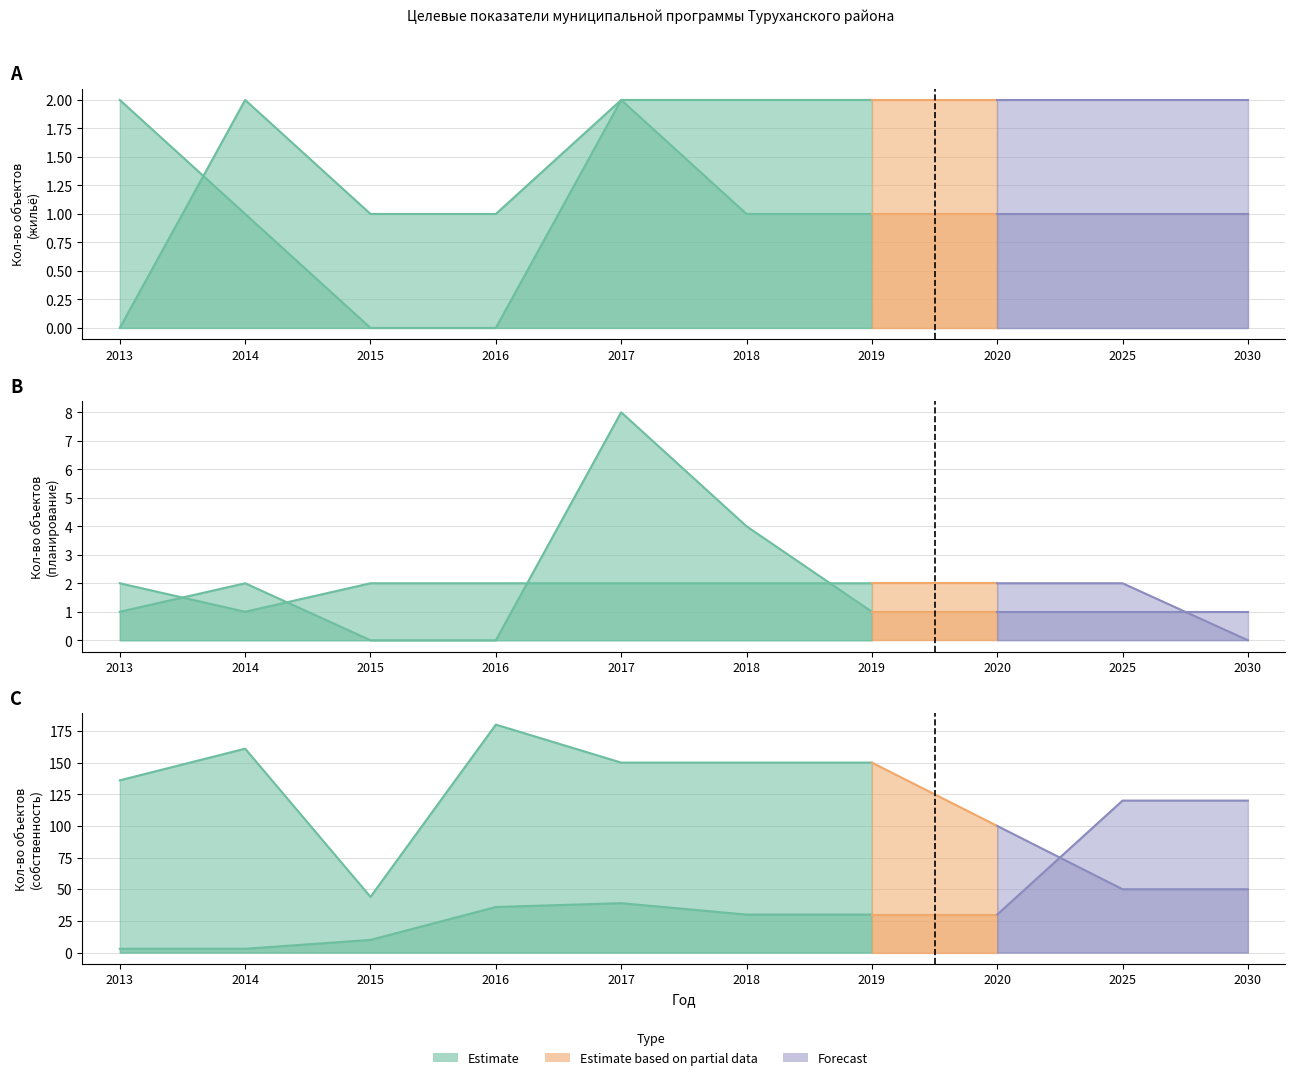

Reading left to right, extract all data points from this chart.

1.4 Приобретение жилых помещений: 2	1	0	0	2	1	1	1	1	1
1.5 Приобретение во временное пользование: 0	2	1	1	2	2	2	2	2	2
2.1 Разработка проектов генеральных планов: 1	2	0	0	8	4	1	1	1	1
2.2 Топографо-геодезические работы: 2	1	2	2	2	2	2	2	2	0
3.1 Оформление технической документации: 136	161	44	180	150	150	150	100	50	50
3.3 Оценка объектов собственности: 3	3	10	36	39	30	30	30	120	120